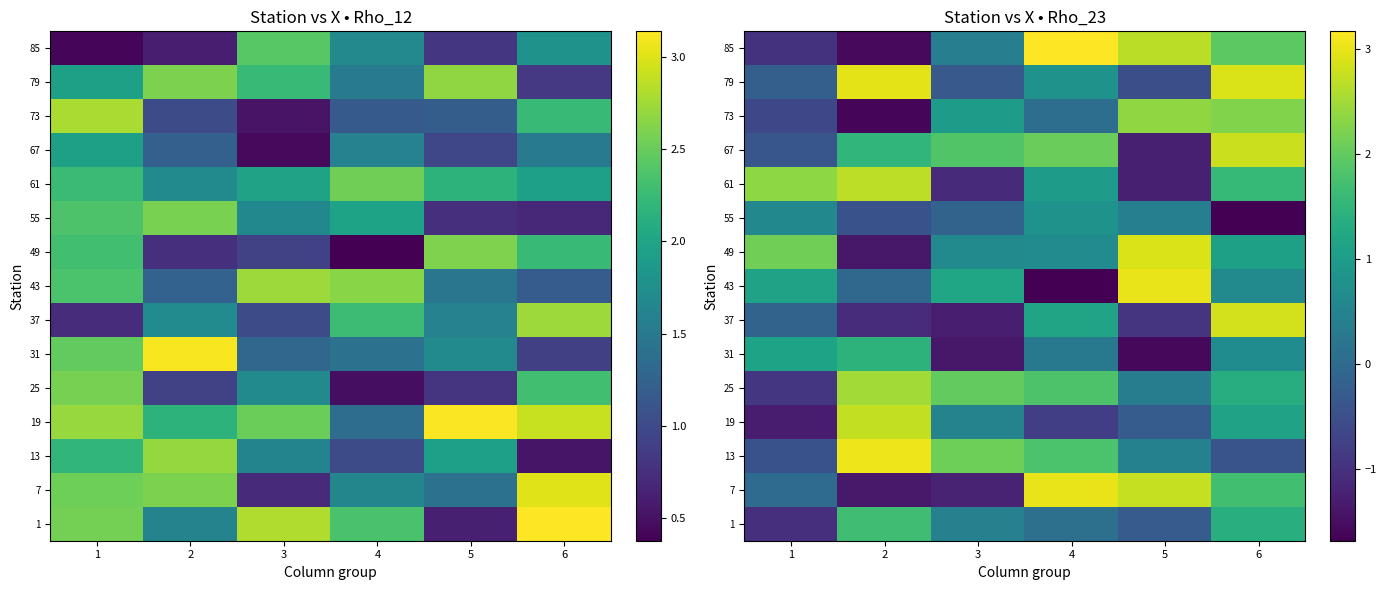

Which label corresponds to the largest value in the chart?

4